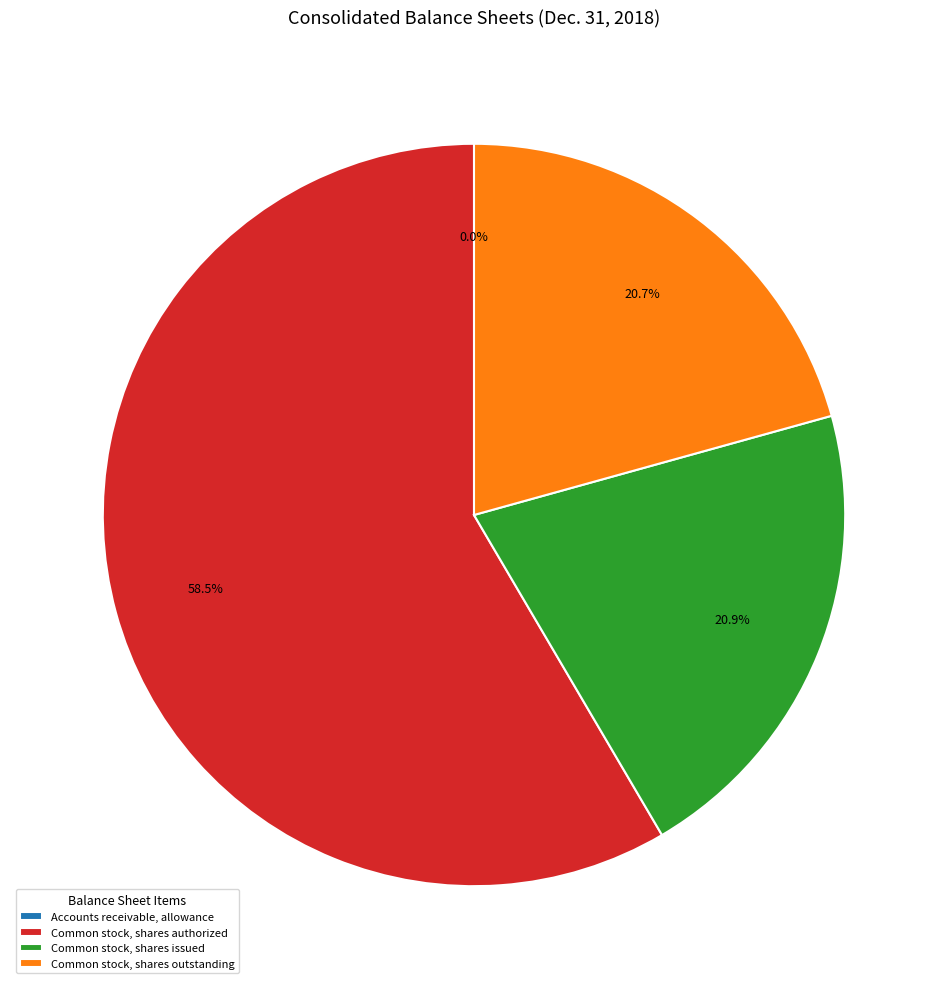

What is the total percentage of Common stock, shares authorized and Common stock, shares issued?

79.3%